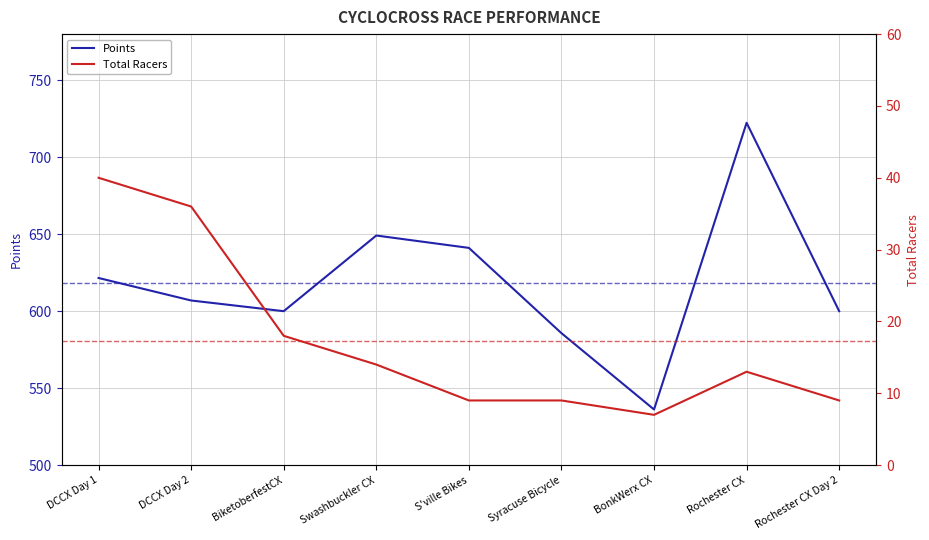

At which label does Points reach its minimum?

BonkWerx CX